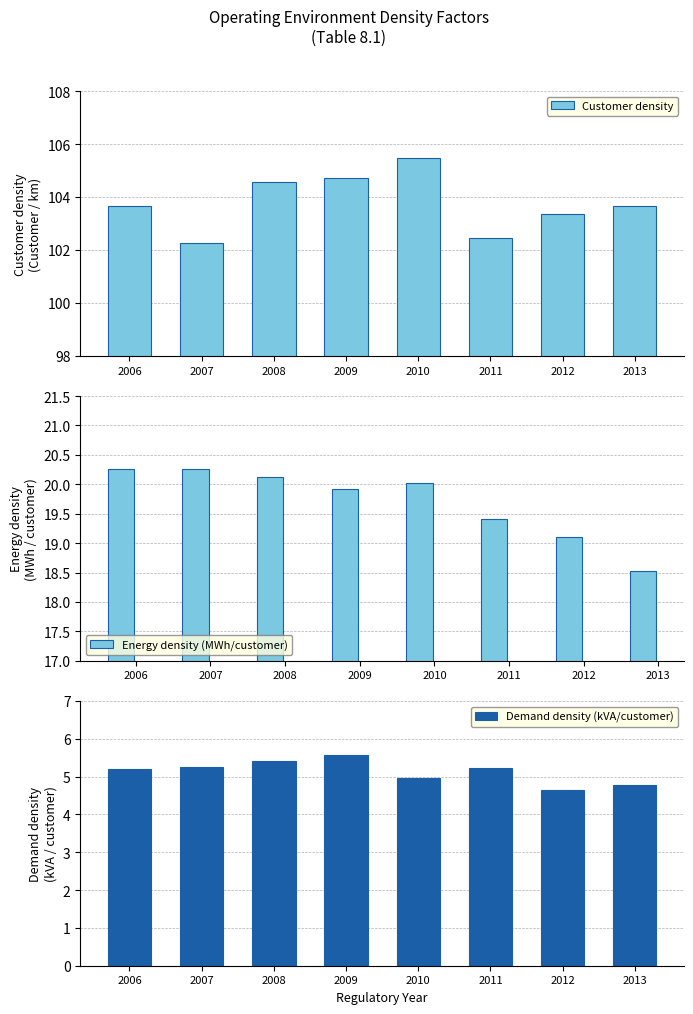

What is the value of the Energy density (MWh/customer) bar at the 2nd from the left?

20.3